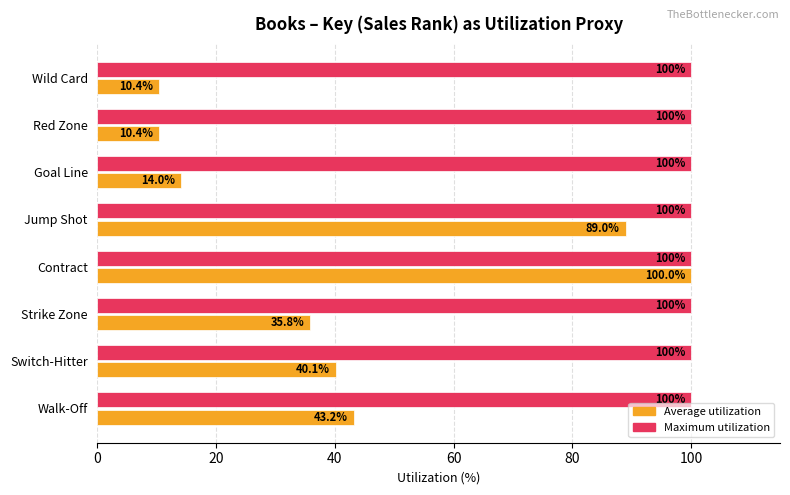

True or false: Average utilization has a value of 22.1 at Walk-Off.

False